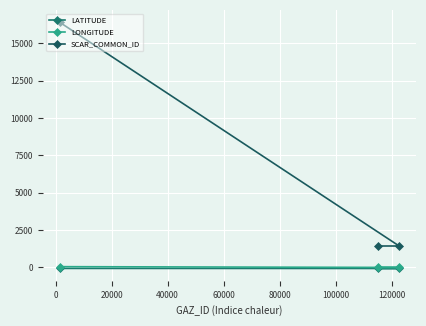

Is it true that LATITUDE equals -103.2 at −20000?

False